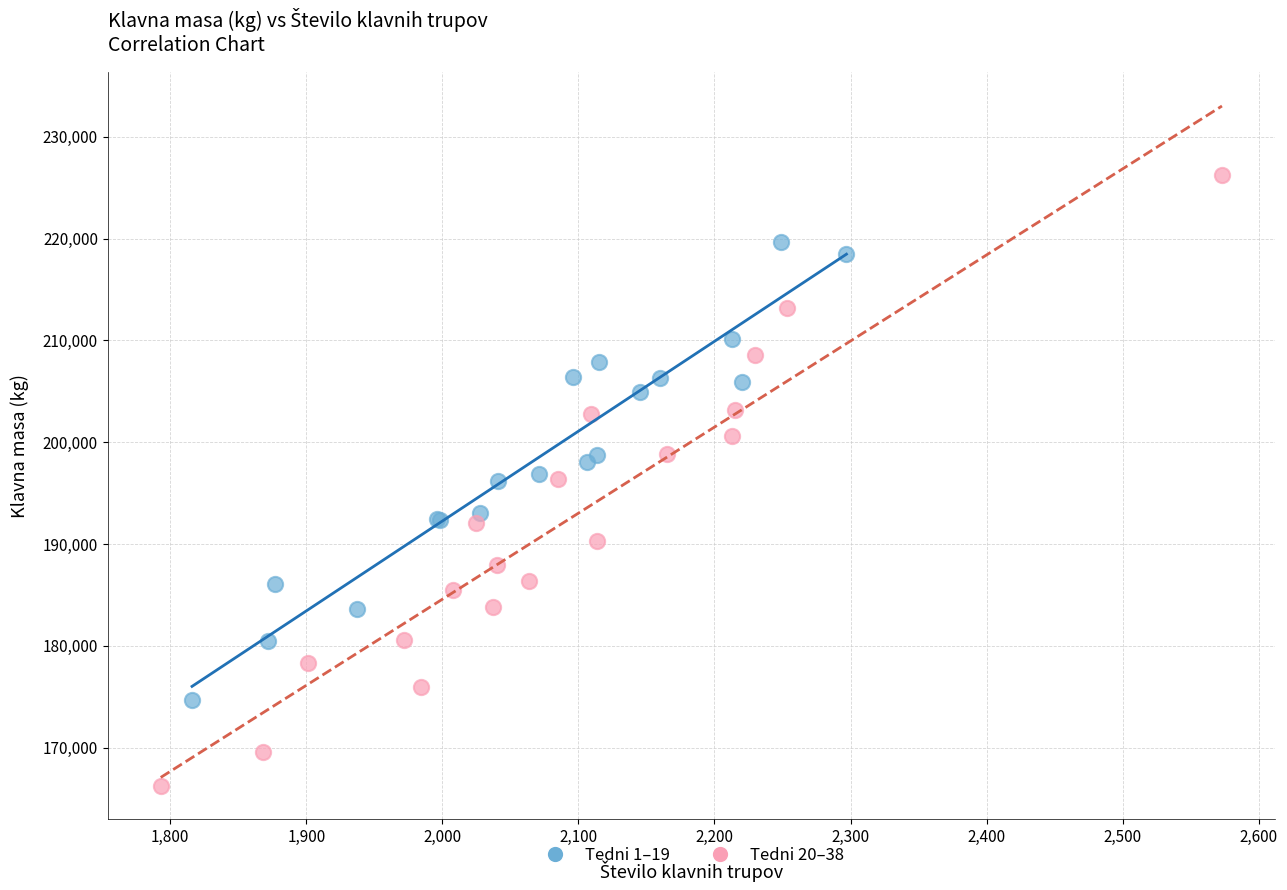

Which series contains the highest Y value?

Tedni 20–38